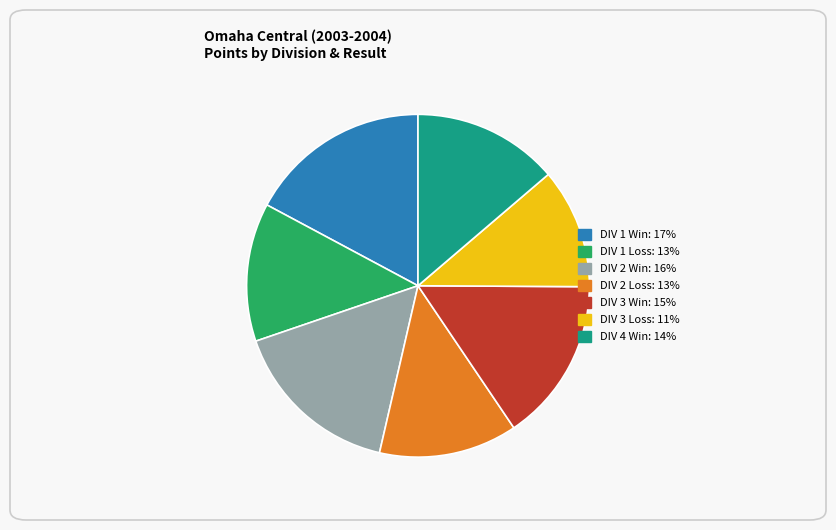

Is there a majority slice in this chart?

No